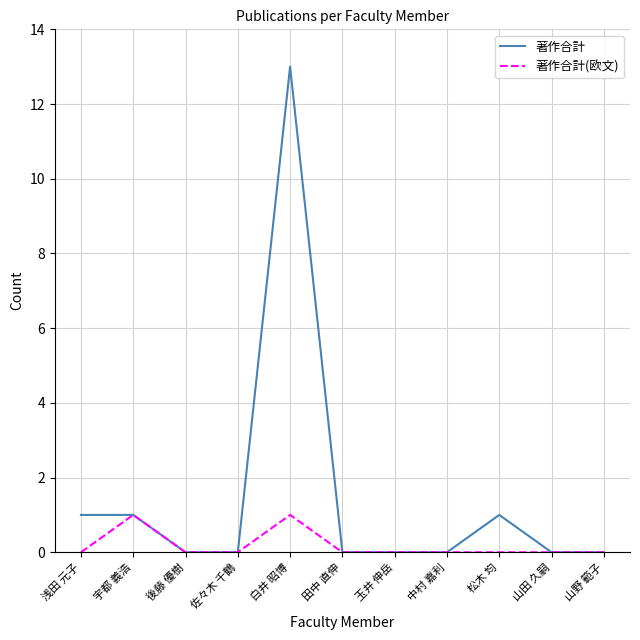

Does the chart display data point markers on the line(s)?

No